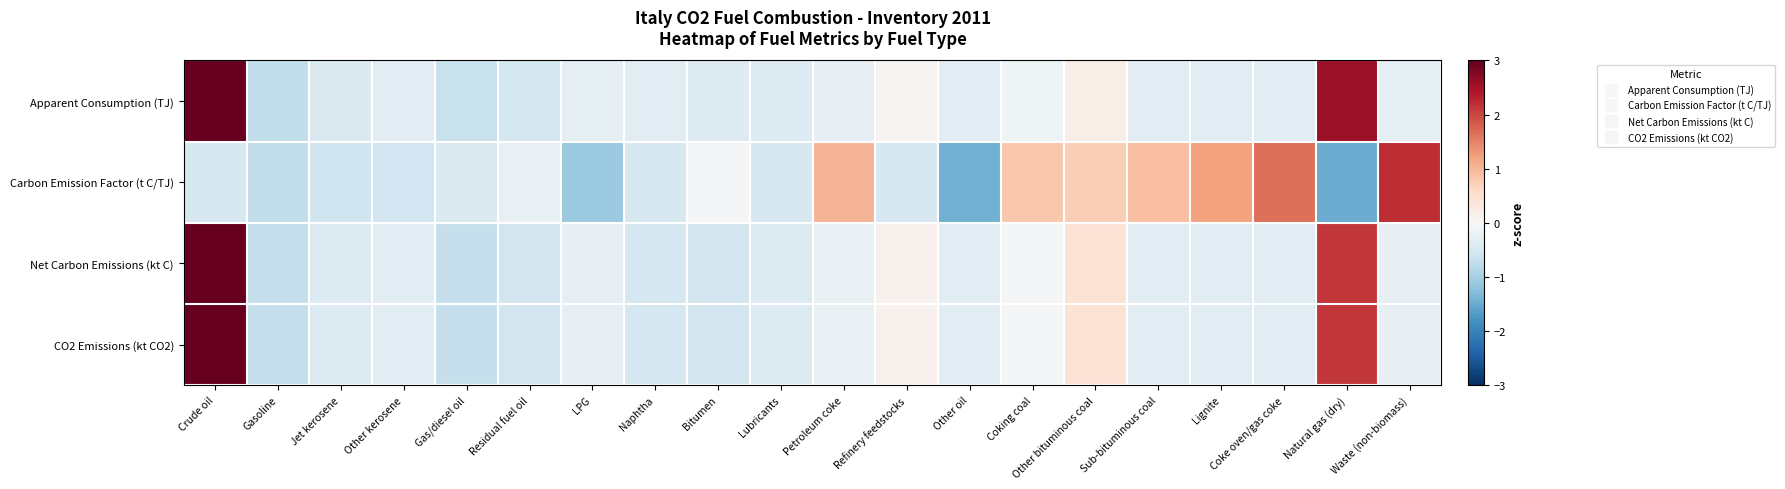

Reading left to right, what are all the values shown in this chart?

Apparent Consumption (TJ): Crude oil=3.0	Gasoline=-0.7	Jet kerosene=-0.4	Other kerosene=-0.3	Gas/diesel oil=-0.7	Residual fuel oil=-0.5	LPG=-0.3	Naphtha=-0.4	Bitumen=-0.4	Lubricants=-0.4	Petroleum coke=-0.3	Refinery feedstocks=0.1	Other oil=-0.3	Coking coal=-0.1	Other bituminous coal=0.2	Sub-bituminous coal=-0.3	Lignite=-0.3	Coke oven/gas coke=-0.3	Natural gas (dry)=2.6	Waste (non-biomass)=-0.3
Carbon Emission Factor (t C/TJ): Crude oil=-0.5	Gasoline=-0.7	Jet kerosene=-0.6	Other kerosene=-0.6	Gas/diesel oil=-0.4	Residual fuel oil=-0.2	LPG=-1.1	Naphtha=-0.5	Bitumen=-0.0	Lubricants=-0.5	Petroleum coke=1.0	Refinery feedstocks=-0.5	Other oil=-1.4	Coking coal=0.8	Other bituminous coal=0.7	Sub-bituminous coal=0.9	Lignite=1.2	Coke oven/gas coke=1.7	Natural gas (dry)=-1.5	Waste (non-biomass)=2.2
Net Carbon Emissions (kt C): Crude oil=3.0	Gasoline=-0.7	Jet kerosene=-0.4	Other kerosene=-0.3	Gas/diesel oil=-0.7	Residual fuel oil=-0.5	LPG=-0.2	Naphtha=-0.5	Bitumen=-0.5	Lubricants=-0.4	Petroleum coke=-0.2	Refinery feedstocks=0.1	Other oil=-0.3	Coking coal=-0.0	Other bituminous coal=0.4	Sub-bituminous coal=-0.3	Lignite=-0.3	Coke oven/gas coke=-0.3	Natural gas (dry)=2.1	Waste (non-biomass)=-0.3
CO2 Emissions (kt CO2): Crude oil=3.0	Gasoline=-0.7	Jet kerosene=-0.4	Other kerosene=-0.3	Gas/diesel oil=-0.7	Residual fuel oil=-0.5	LPG=-0.2	Naphtha=-0.5	Bitumen=-0.5	Lubricants=-0.4	Petroleum coke=-0.2	Refinery feedstocks=0.1	Other oil=-0.3	Coking coal=-0.0	Other bituminous coal=0.4	Sub-bituminous coal=-0.3	Lignite=-0.3	Coke oven/gas coke=-0.3	Natural gas (dry)=2.1	Waste (non-biomass)=-0.3